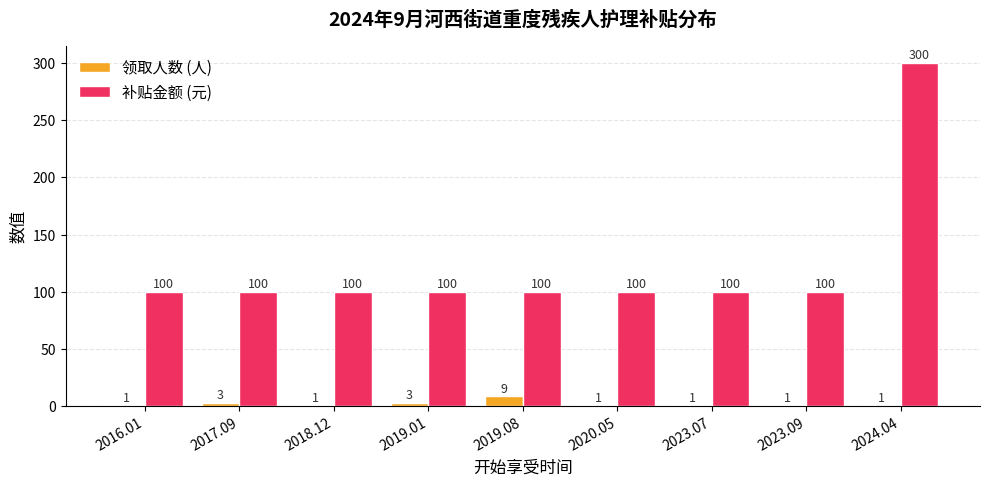

What is the minimum value for 补贴金额 (元)?

100